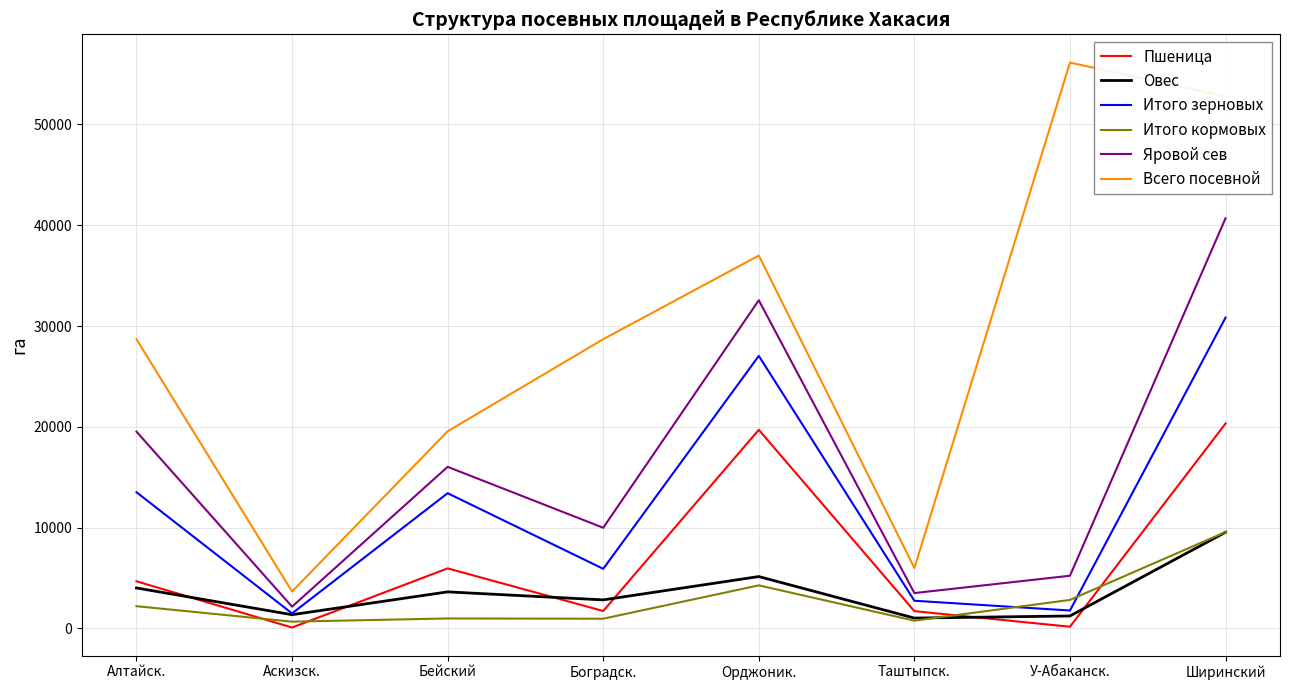

What is the lowest value of the Всего посевной series?

3652.2